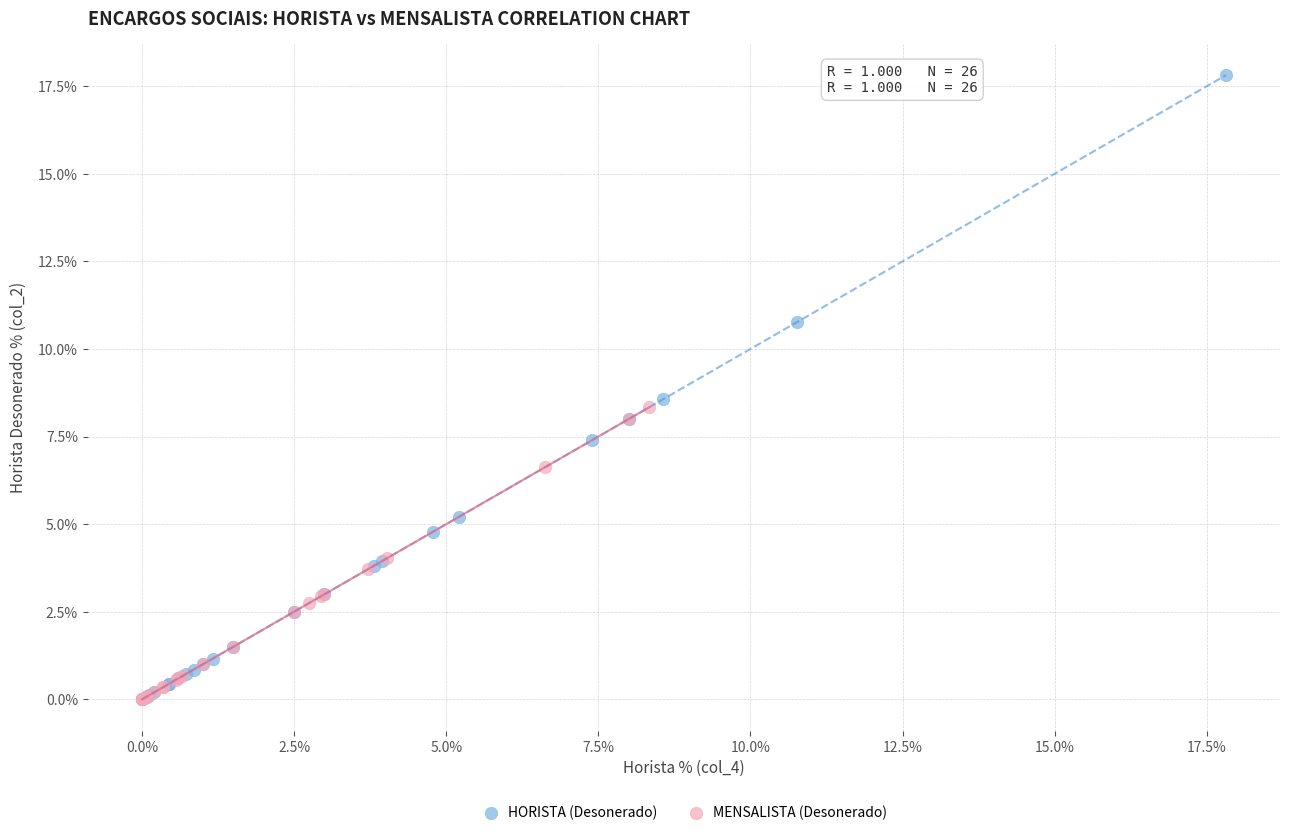

Which series reaches the maximum Y coordinate?

HORISTA (Desonerado)